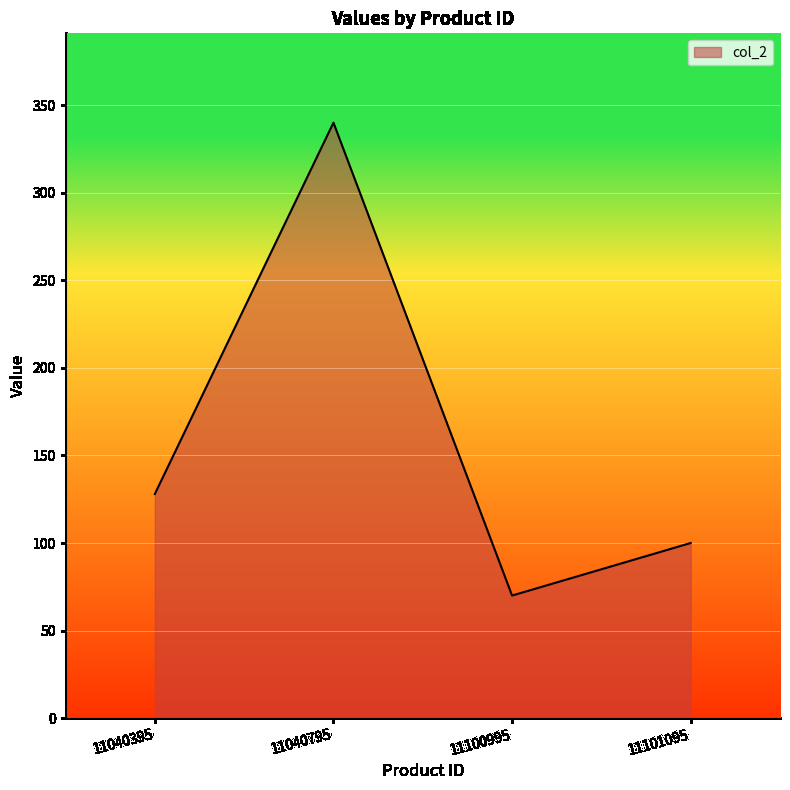

What is the sum of the values at 11100995 and 11040795?

410